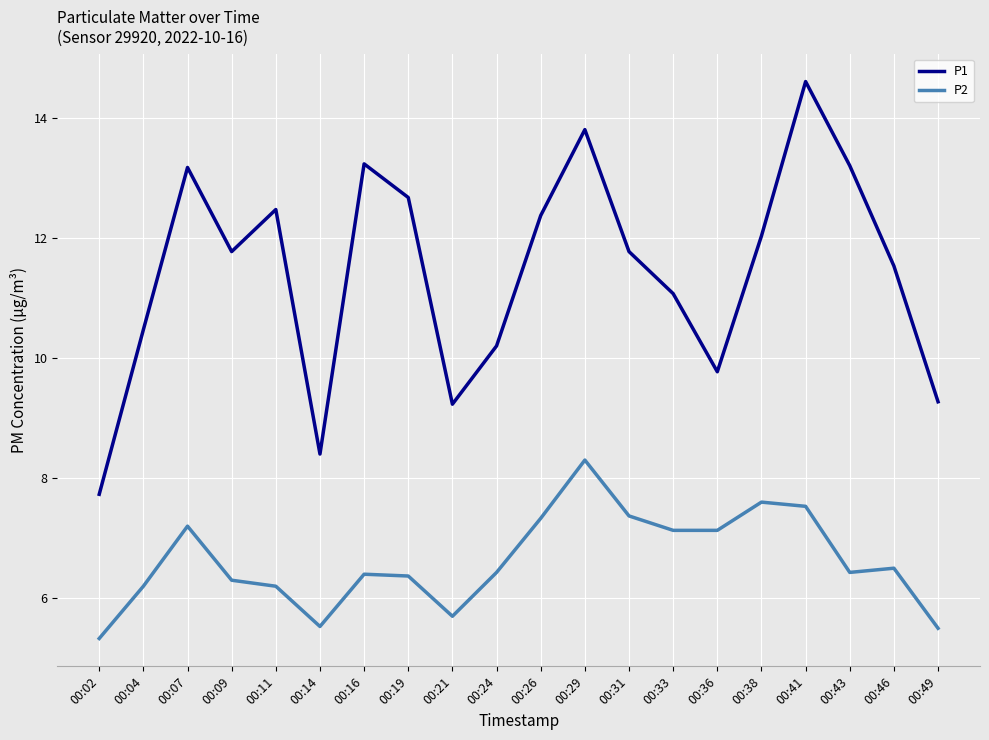

True or false: P2 and P1 cross at least once.

False